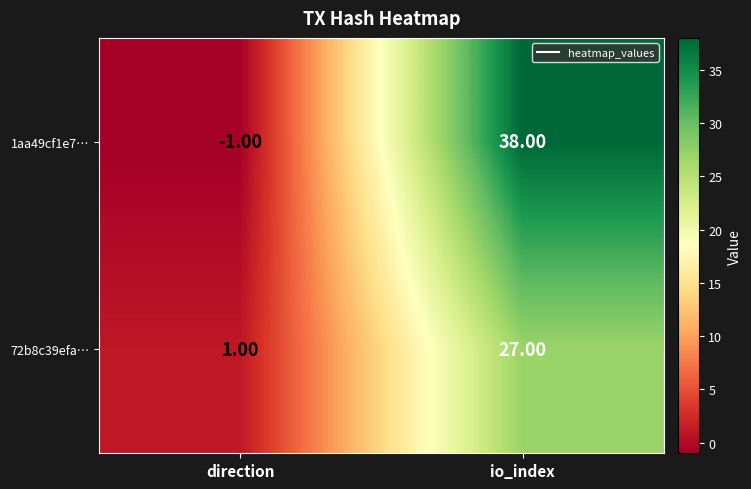

Which series changed the most between direction and io_index?

1aa49cf1e7…